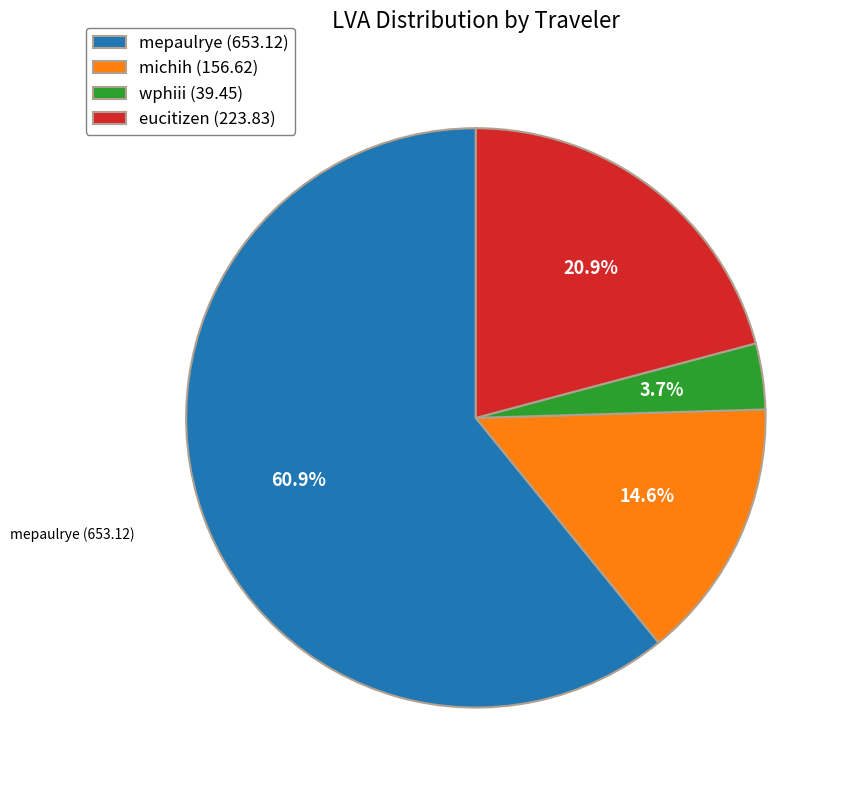

Which has a higher value, eucitizen or mepaulrye?

mepaulrye